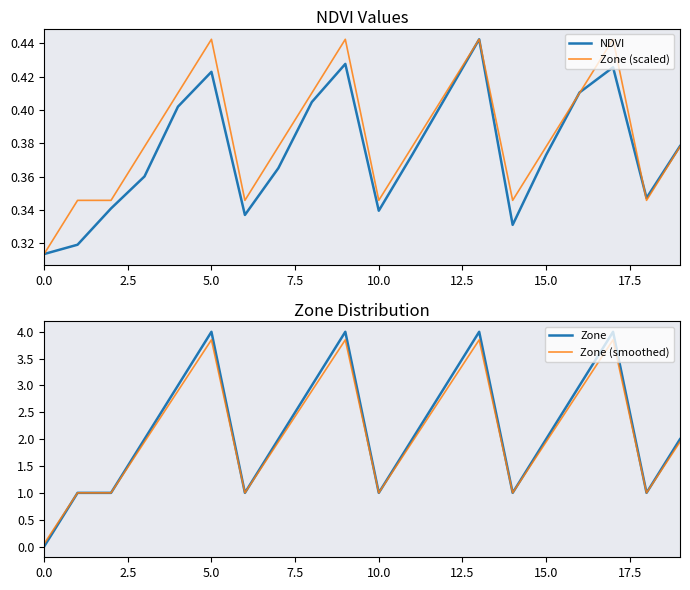

What is the sum of the Zone (smoothed) values at 12.5 and 20.0?

6.7